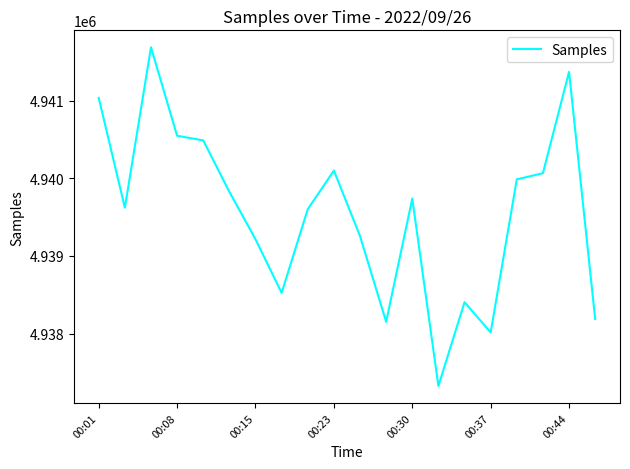

What is the minimum value shown in the chart?

4937324